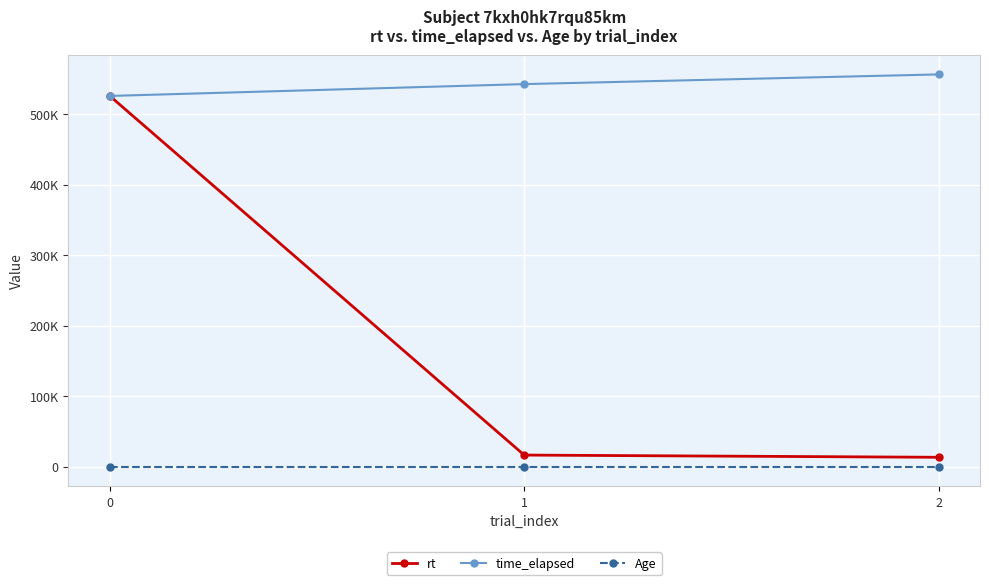

What is the approximate value of rt at 2?

13416.9